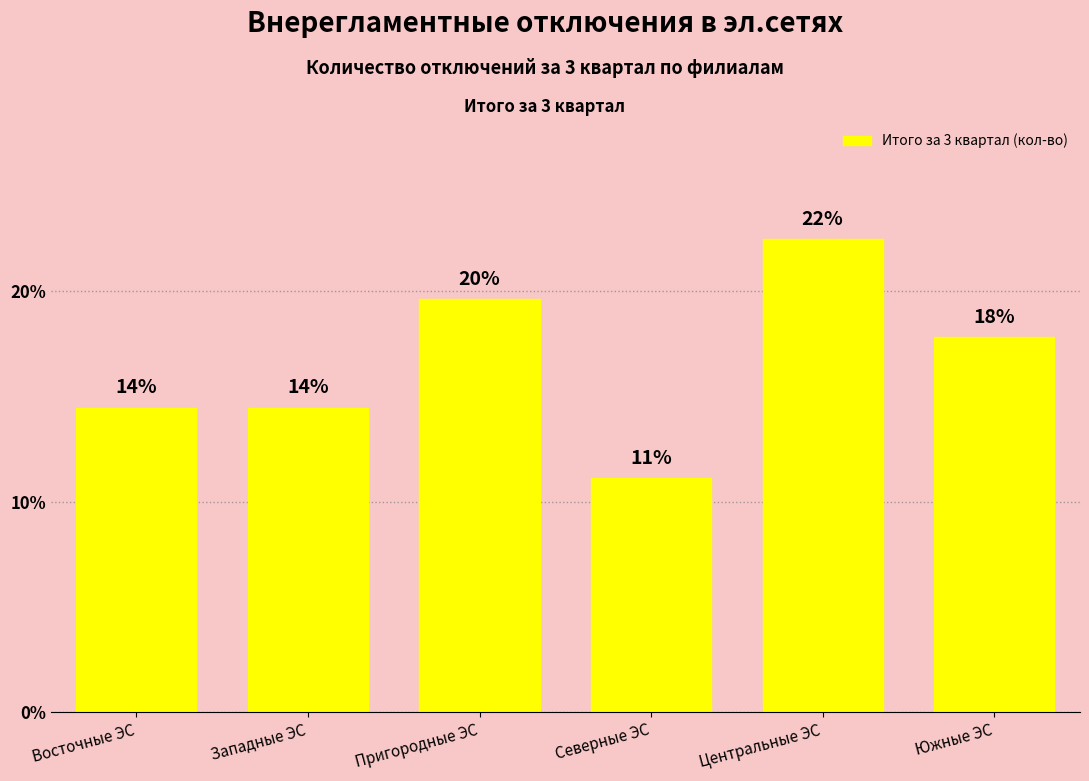

What is the change in value from Восточные ЭС to Центральные ЭС?

+8.0